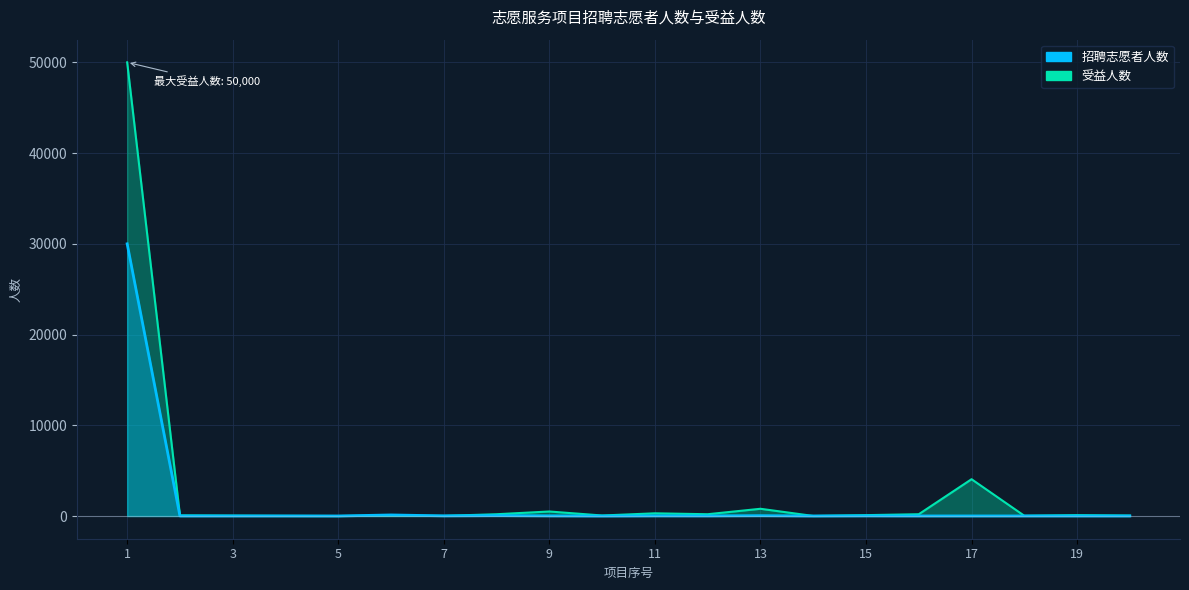

Between 4 and 20, which series saw the biggest shift?

受益人数